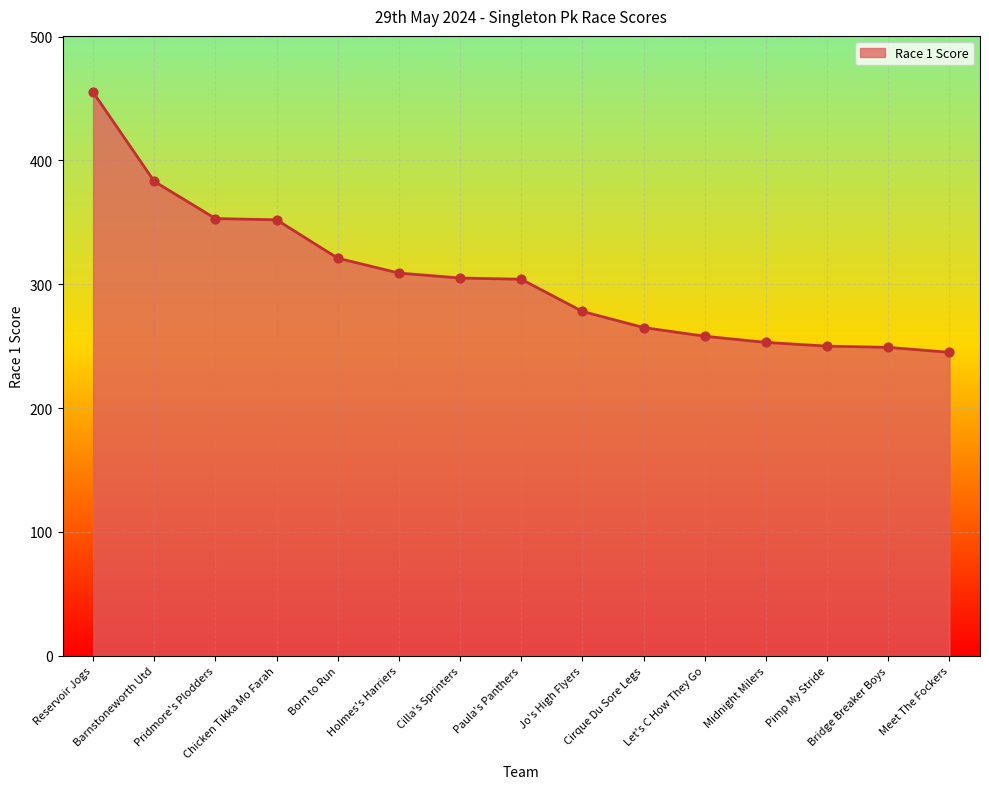

What is the smallest value displayed?

245